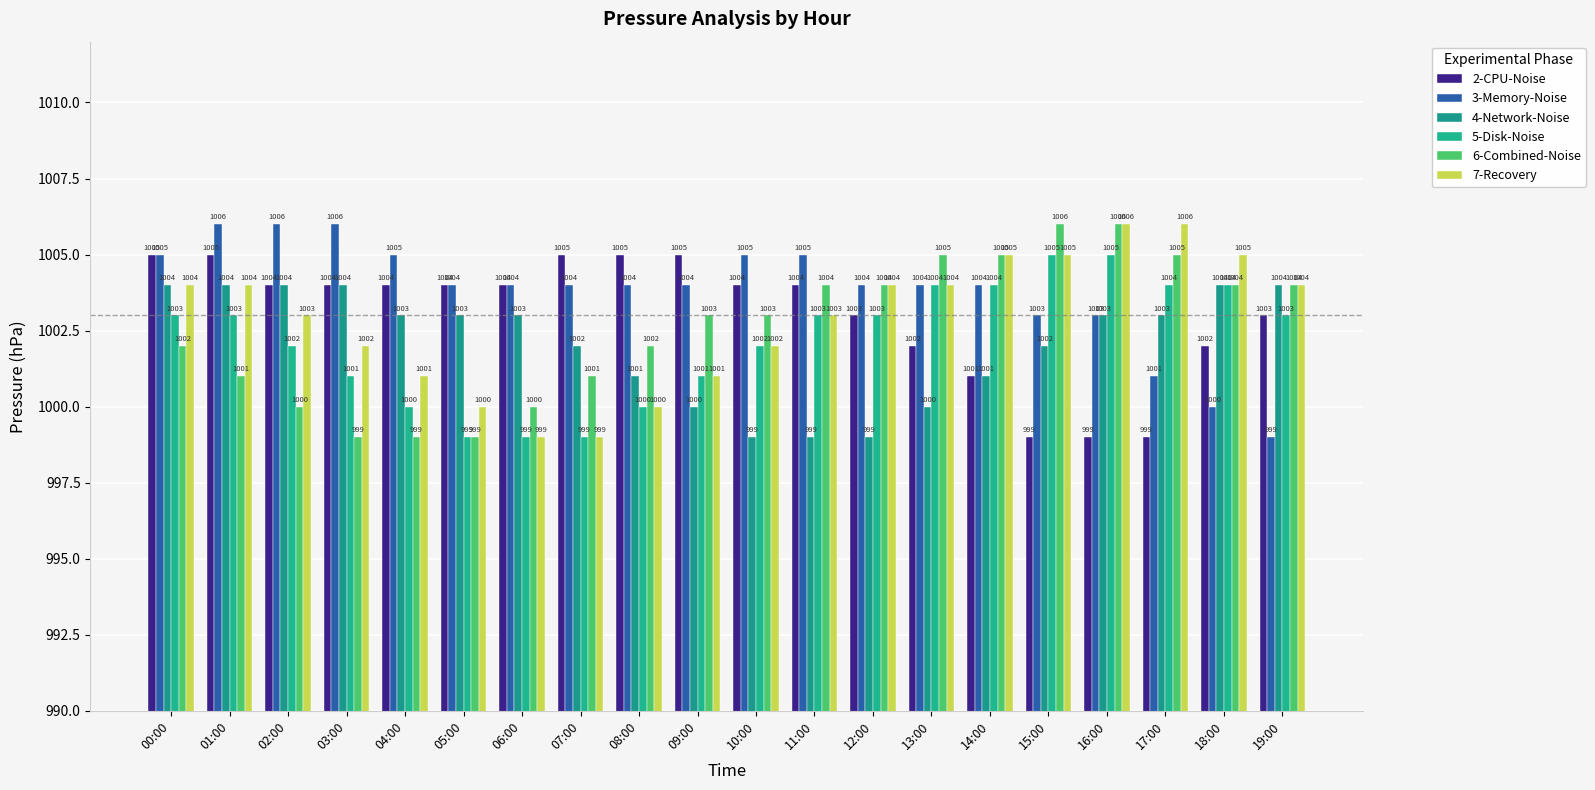

Where is 3-Memory-Noise nearest to the value 1002?

15:00